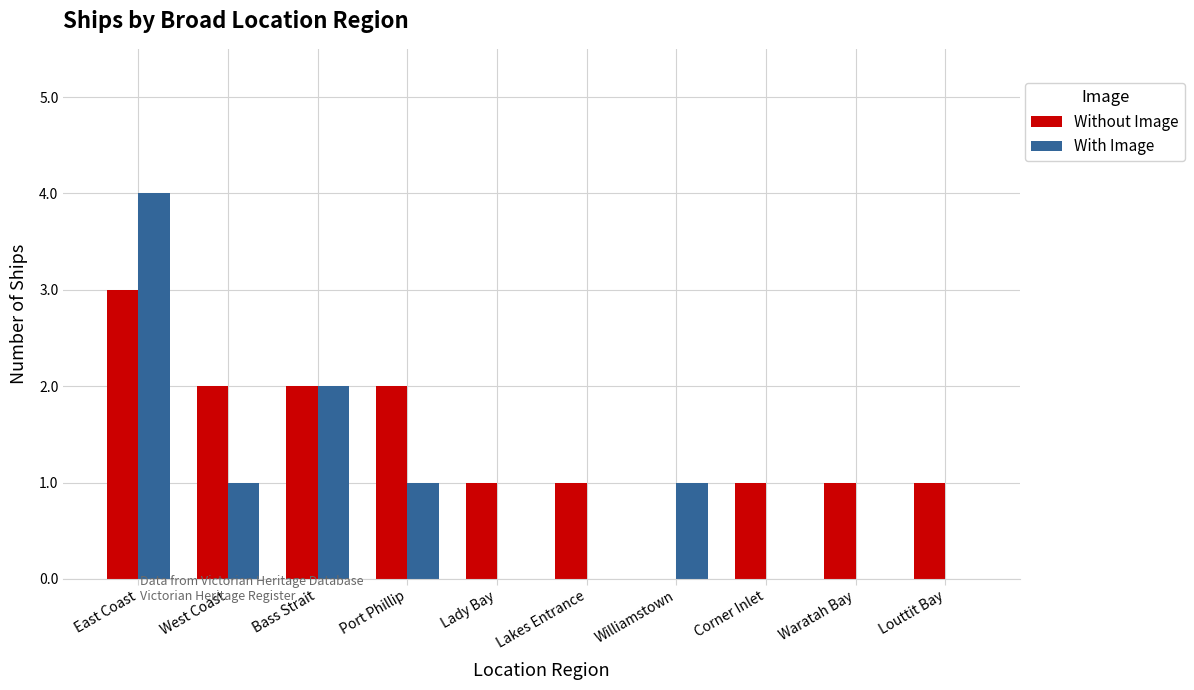

Reading left to right, transcribe all the data shown in this chart.

Without Image: 3	2	2	2	1	1	0	1	1	1
With Image: 4	1	2	1	0	0	1	0	0	0